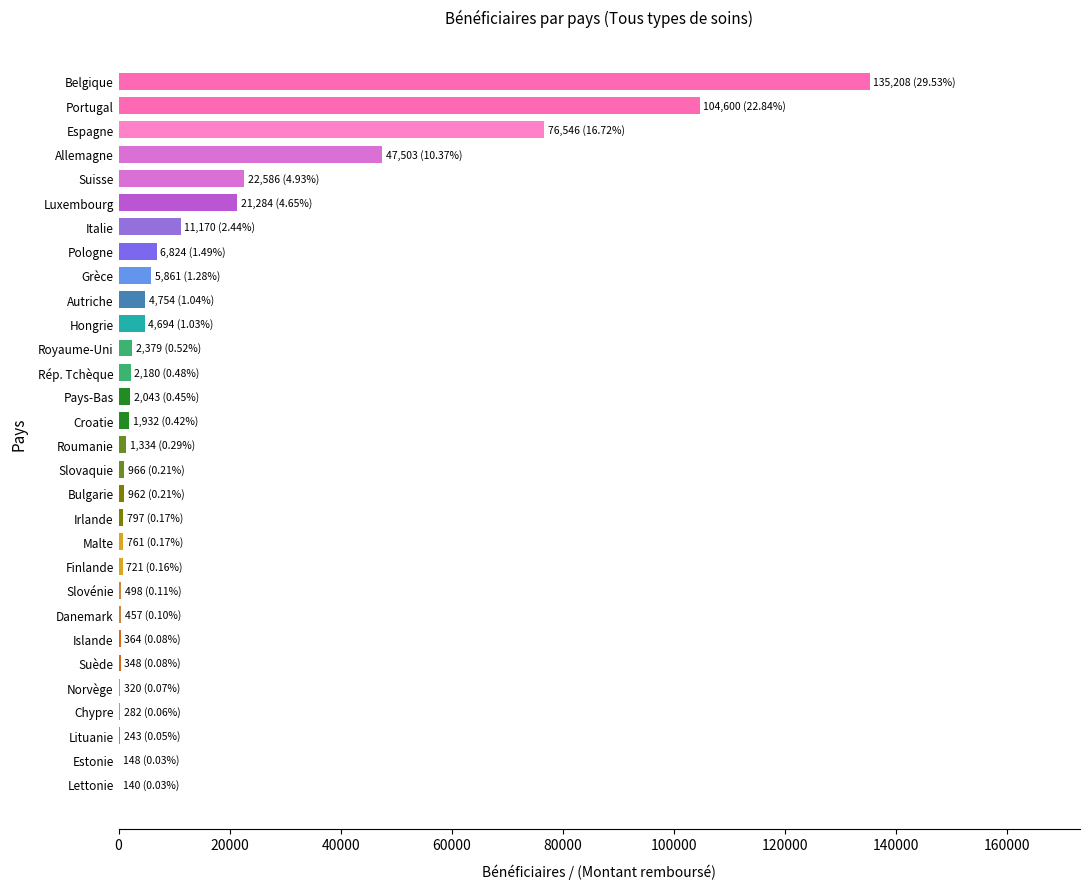

At which category does the chart reach its peak across all series?

Belgique